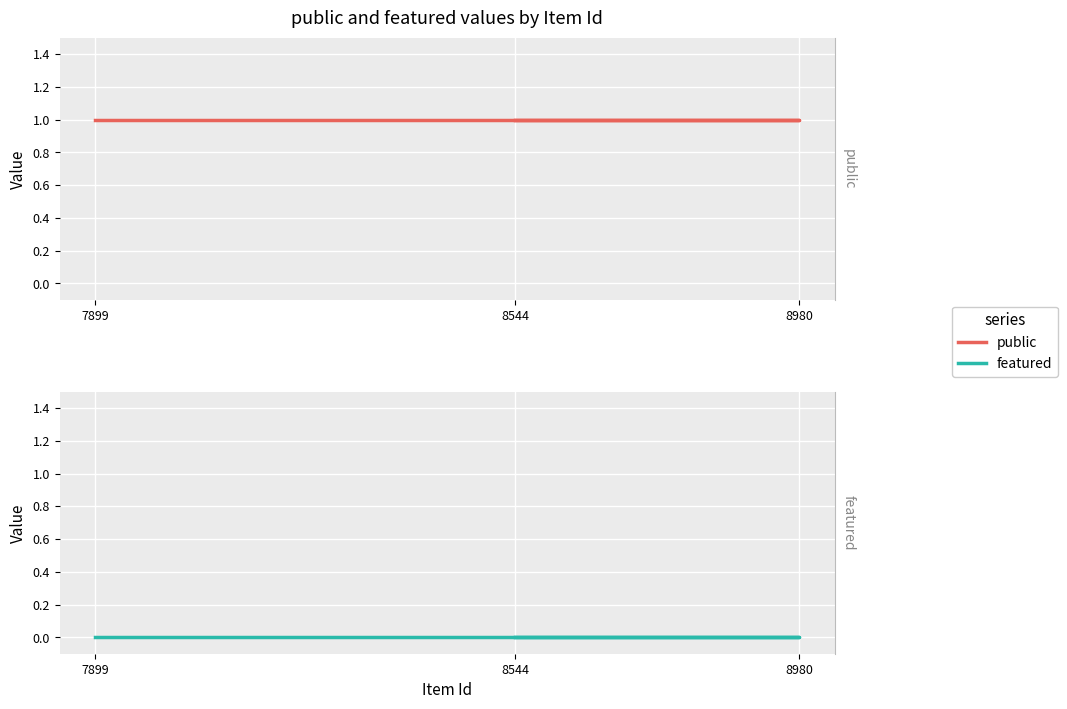

Is the value of featured at 7899 greater than the value of public at 8980?

No